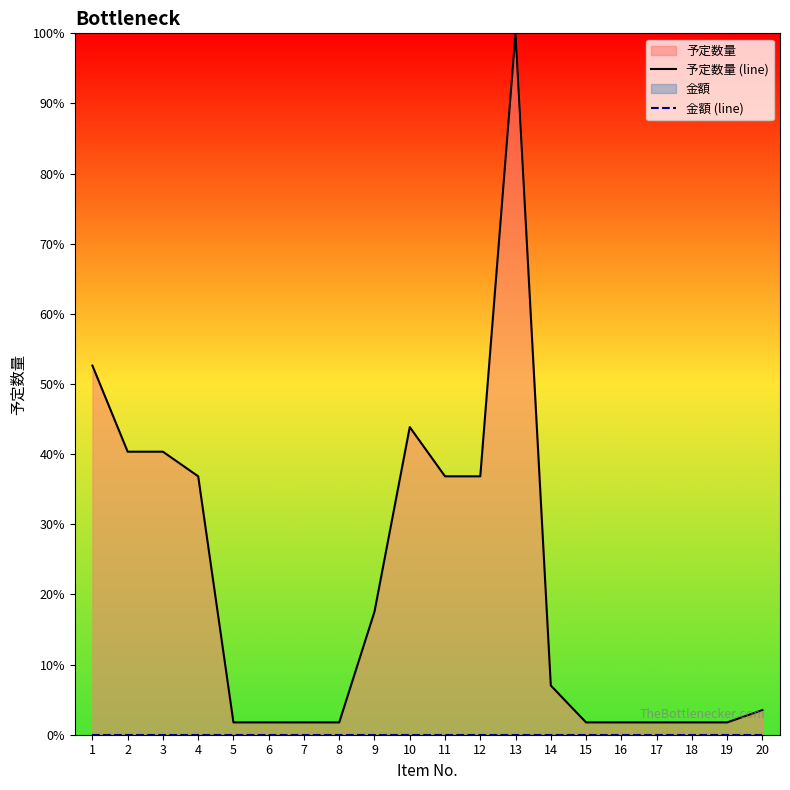

What is the approximate value of 予定数量 (line) at 13?

100.0